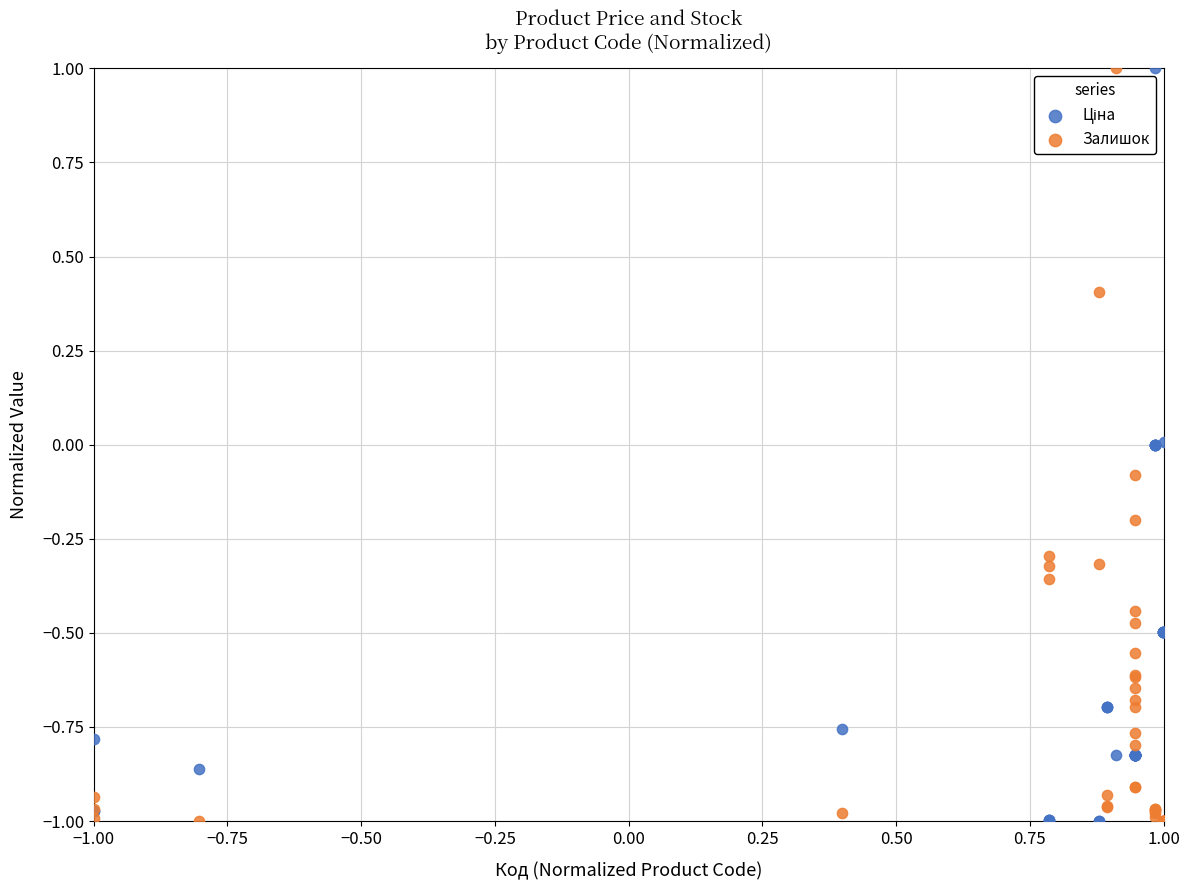

What is the X range (max minus min) for the scatter plot?

2.0